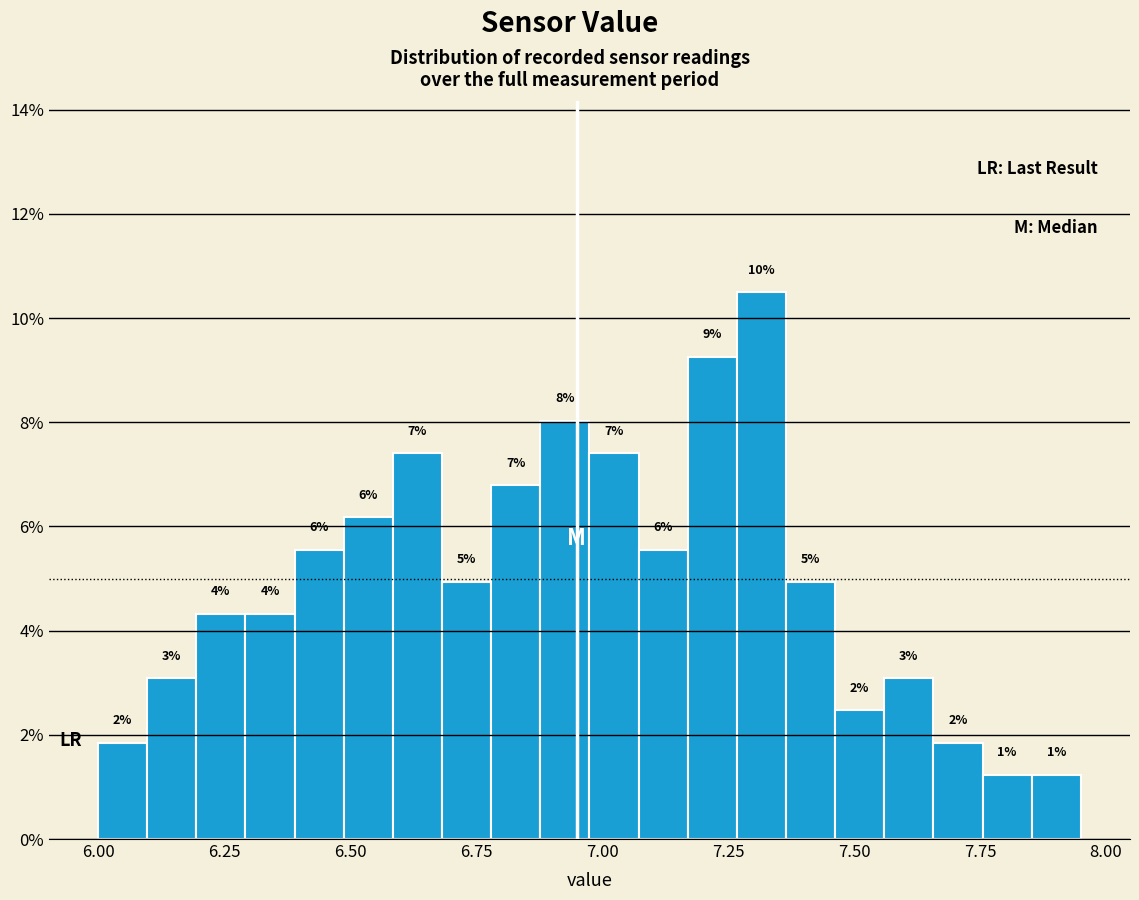

Around what value on the x-axis is the tallest bar? Give the approximate position of its centre, as read against the axis.

7.30